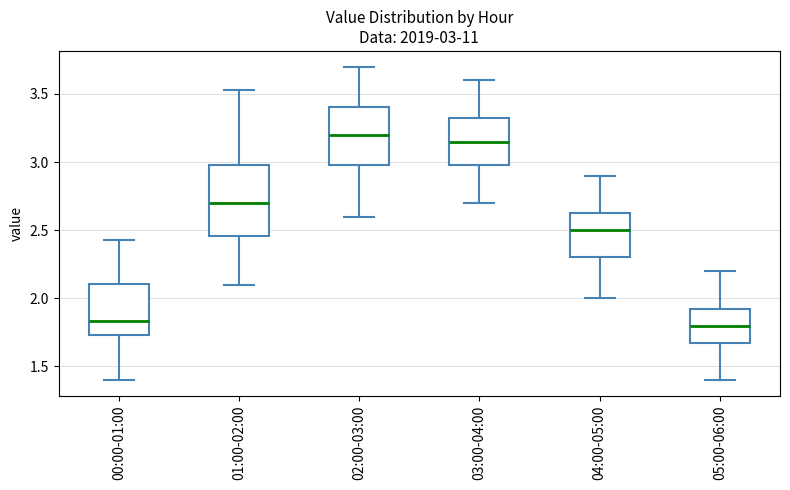

Which box is the tallest, from its lower edge to its upper edge?

01:00-02:00